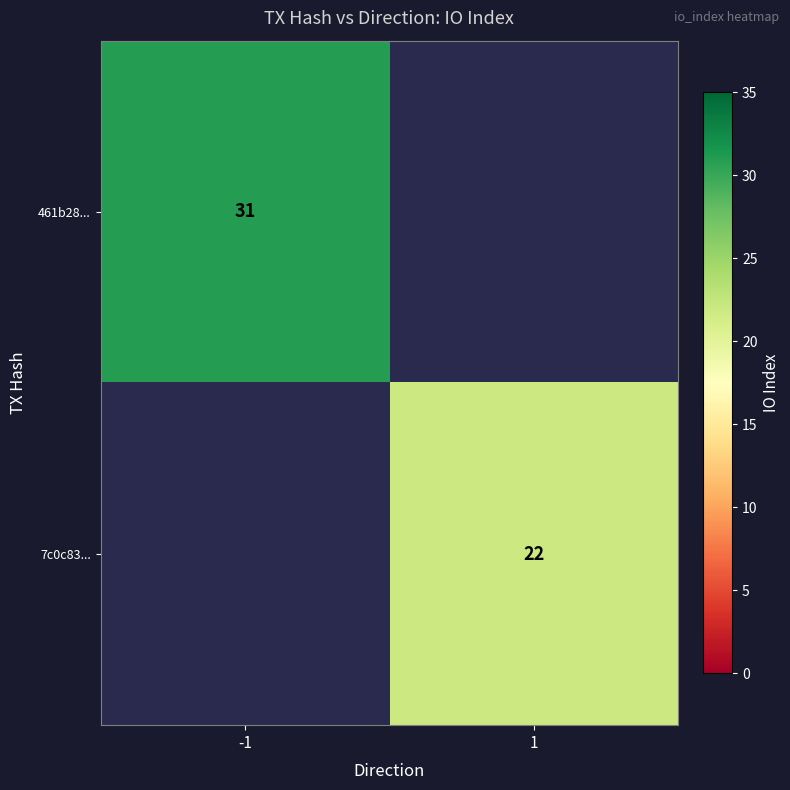

The value of 7c0c83... at 1 is 22. True or false?

True